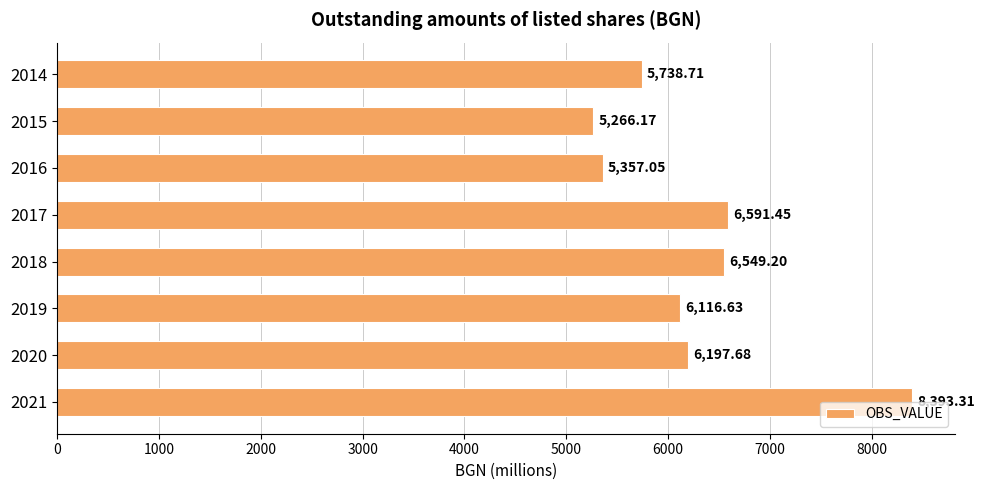

Rank the categories by value from highest to lowest.

2021, 2017, 2018, 2020, 2019, 2014, 2016, 2015